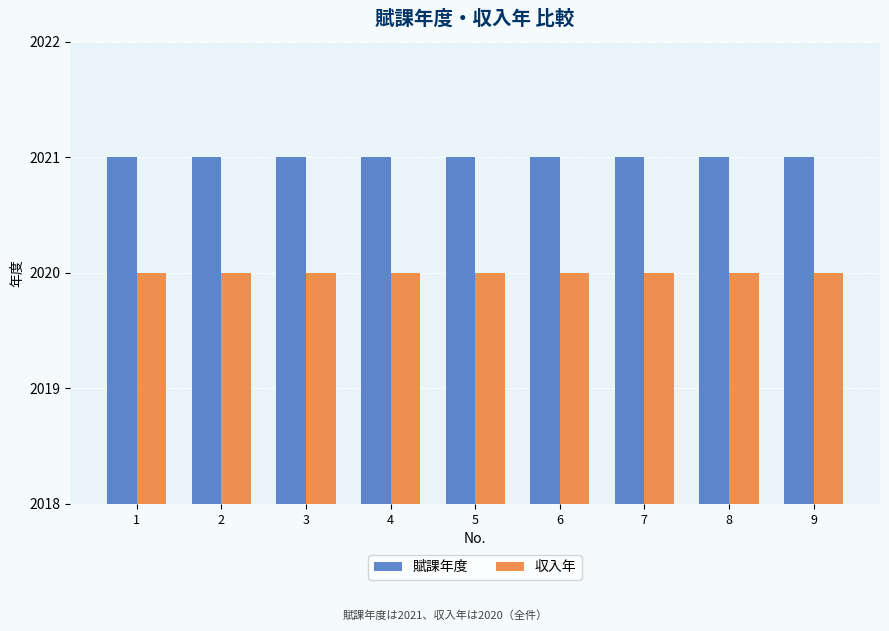

Reading left to right, extract all data points from this chart.

賦課年度: 2021	2021	2021	2021	2021	2021	2021	2021	2021
収入年: 2020	2020	2020	2020	2020	2020	2020	2020	2020